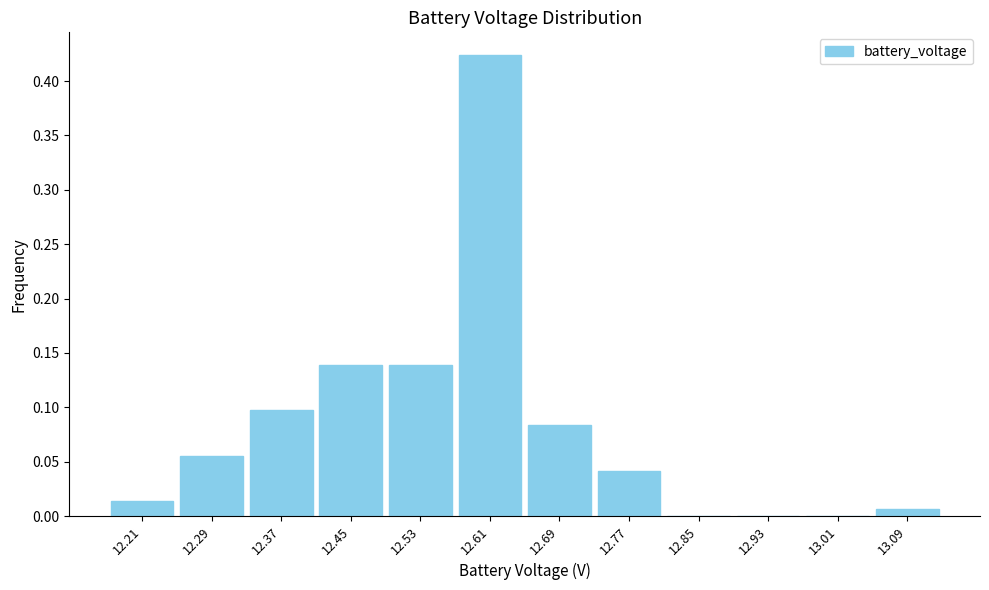

Which range on the x-axis has the tallest bar?

12.57 to 12.65